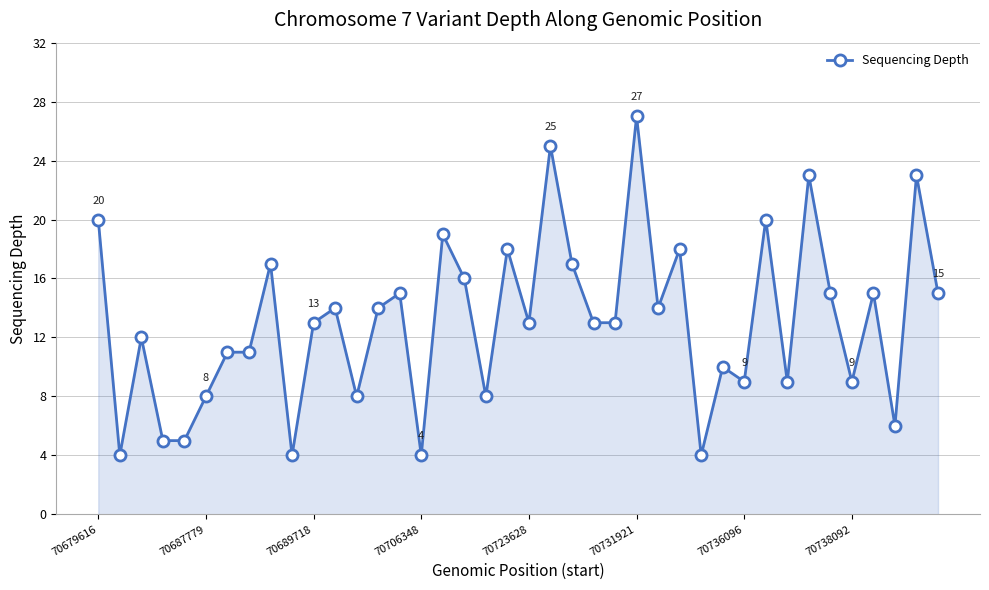

True or false: there are more than 1 points higher than both neighbors.

True